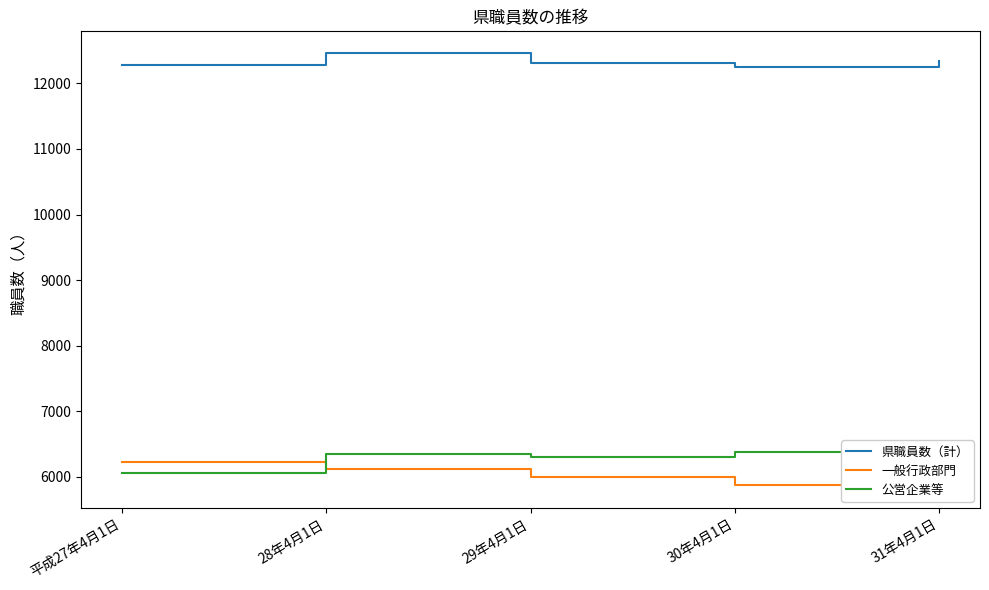

At which category is the sum across all series the highest?

28年4月1日